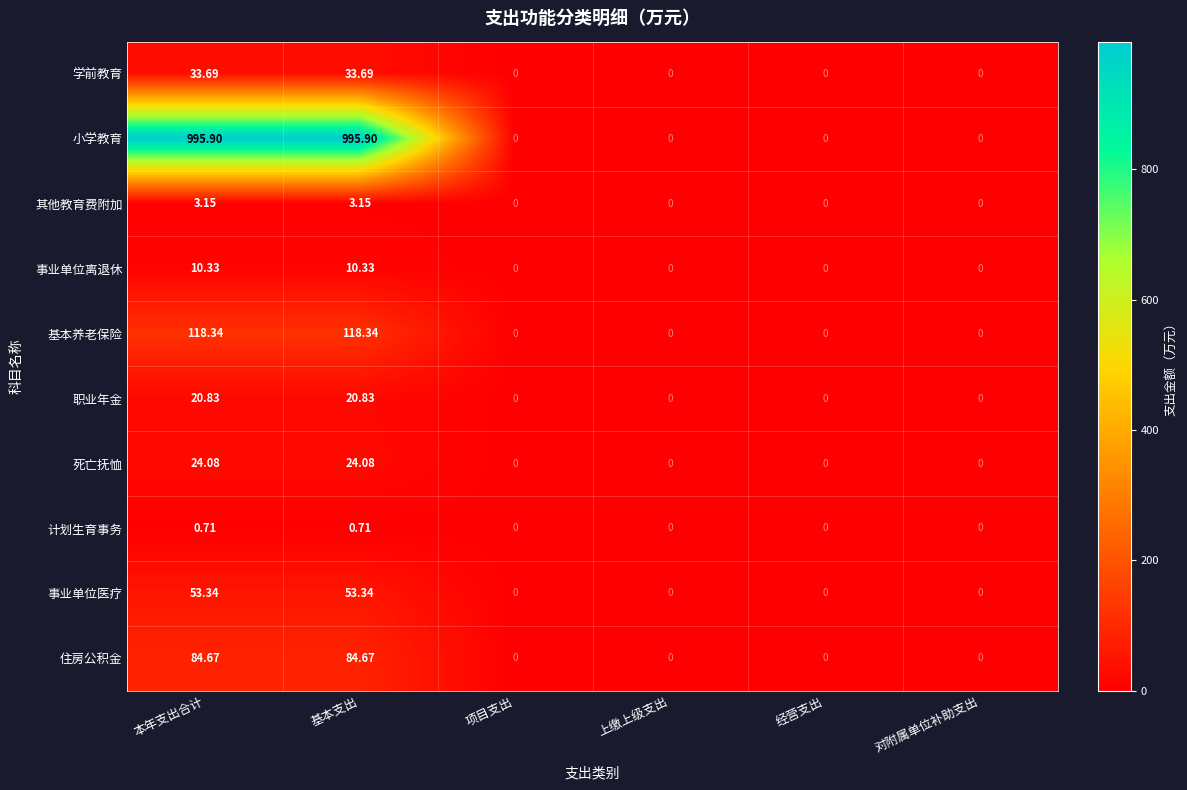

Is the value of 小学教育 at 本年支出合计 greater than the value of 计划生育事务 at 对附属单位补助支出?

Yes